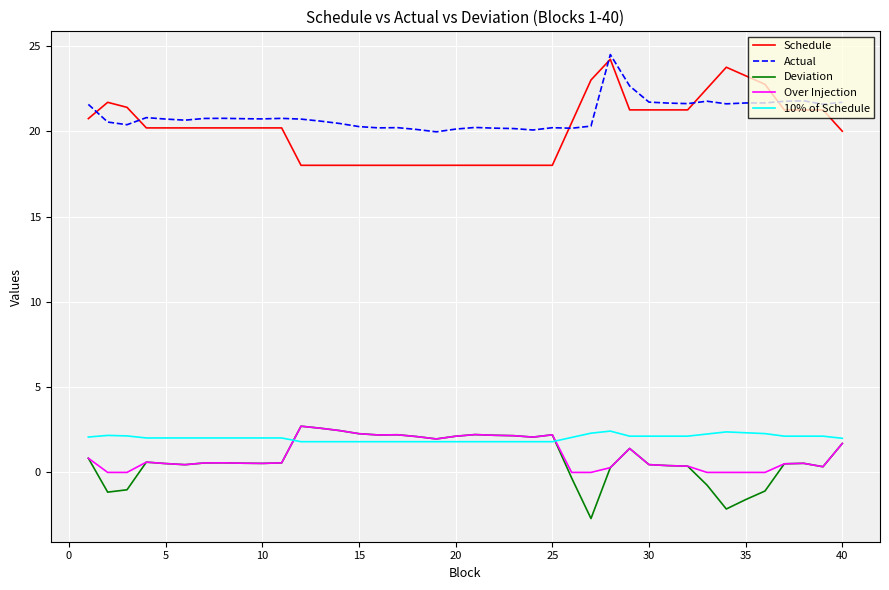

True or false: Schedule and Over Injection cross at least once.

False